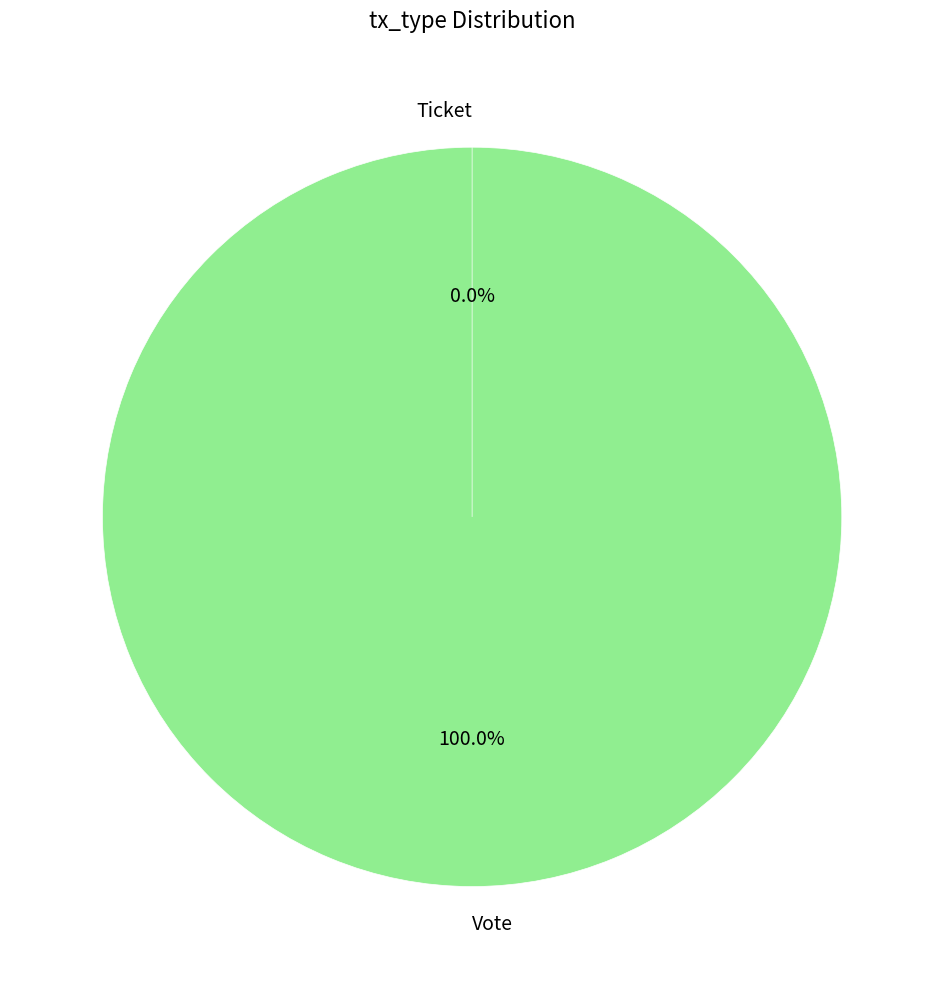

Rank the categories by value from lowest to highest.

Ticket, Vote